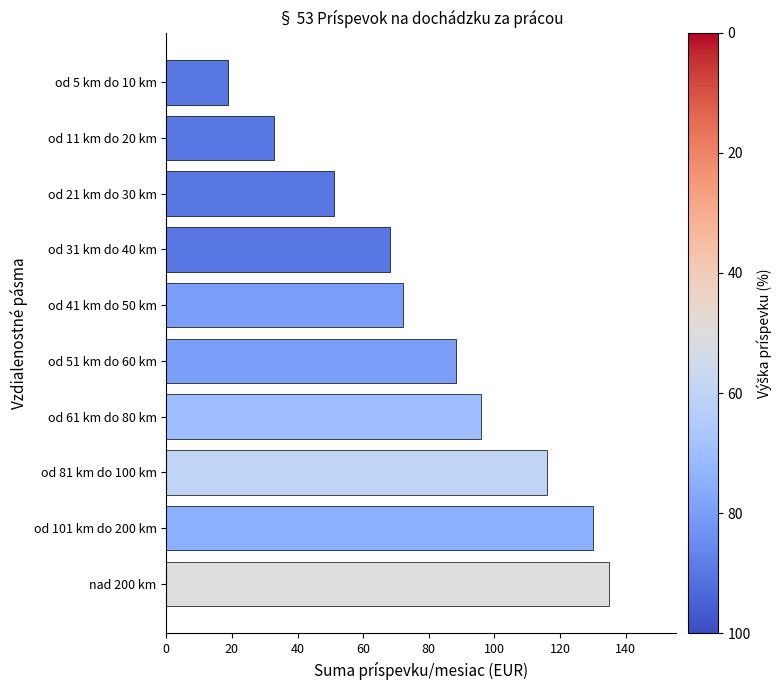

What is the change in value from od 21 km do 30 km to od 81 km do 100 km?

+64.9